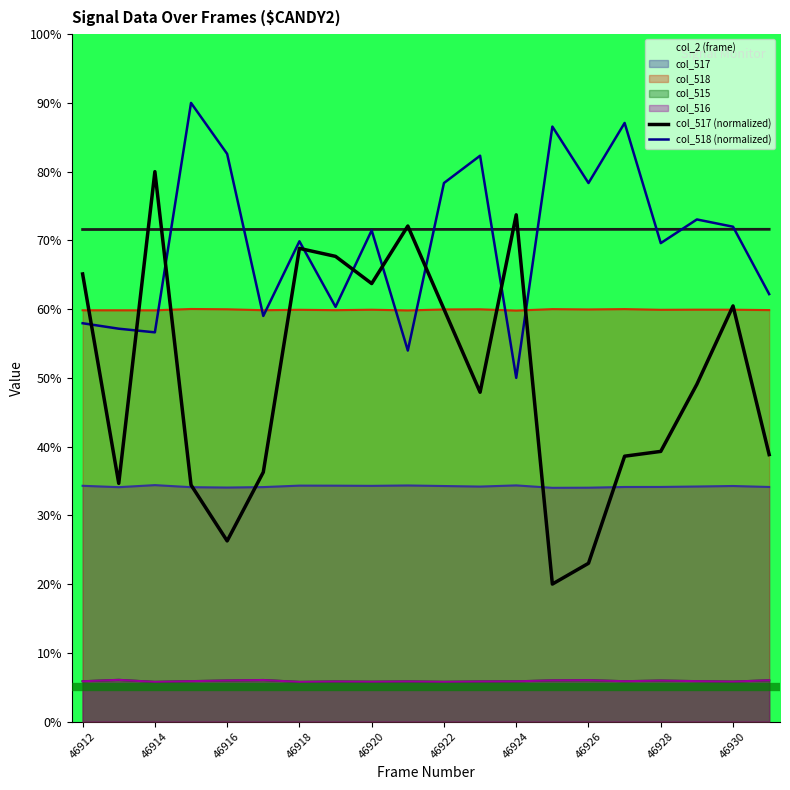

True or false: col_518 (normalized) has a value of 22.6 at 11.

False